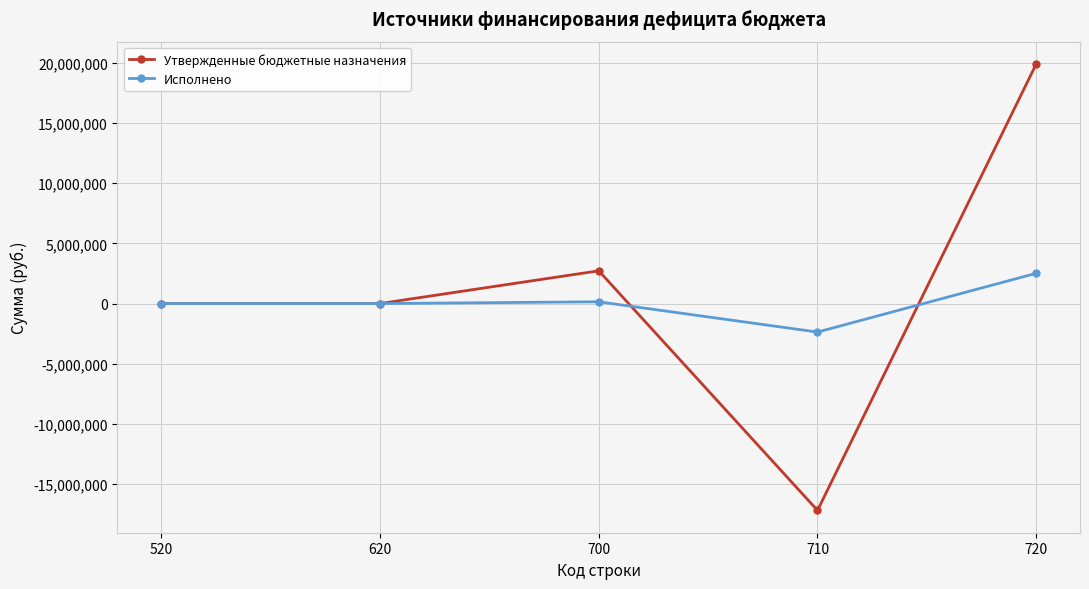

True or false: Исполнено has more than 1 interior local peaks.

False